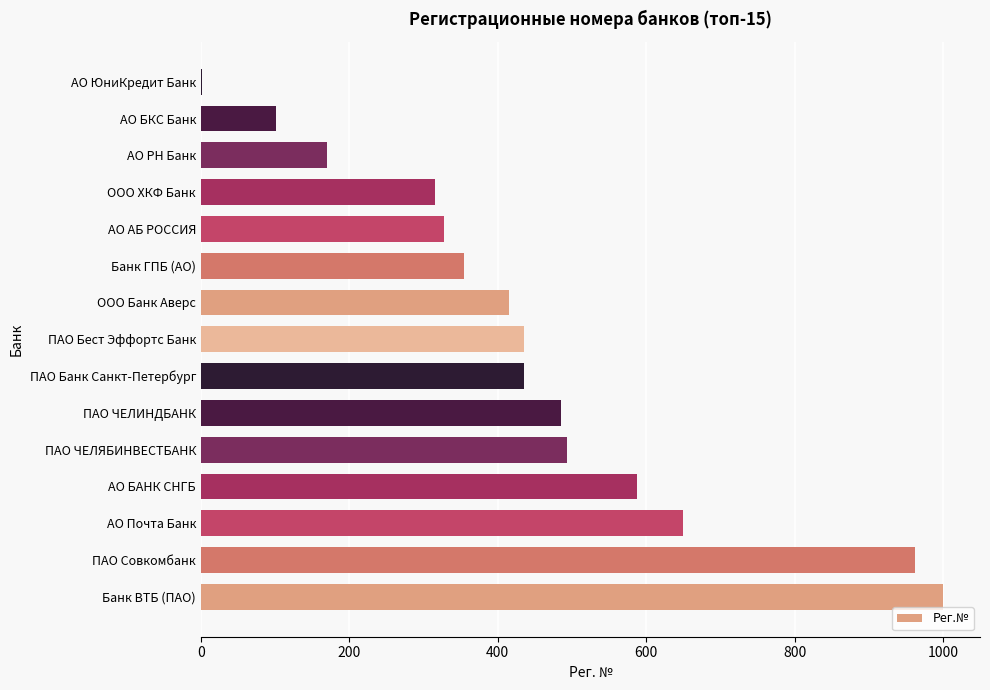

What is the sum of all values?

6735